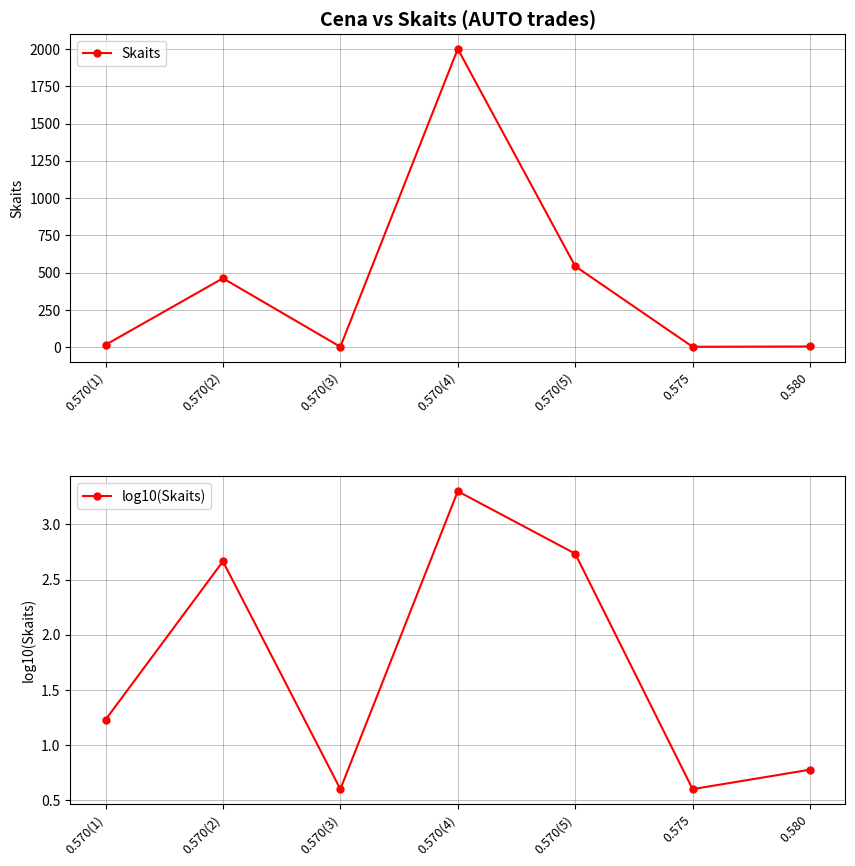

How many data points in Skaits are above 17?

3